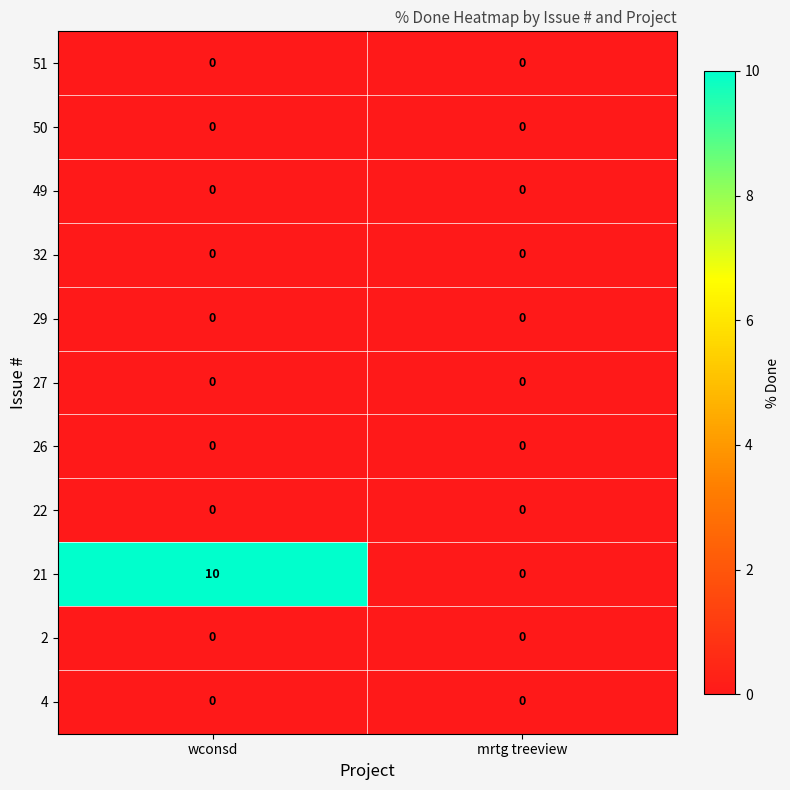

What is the maximum value shown in the chart?

10